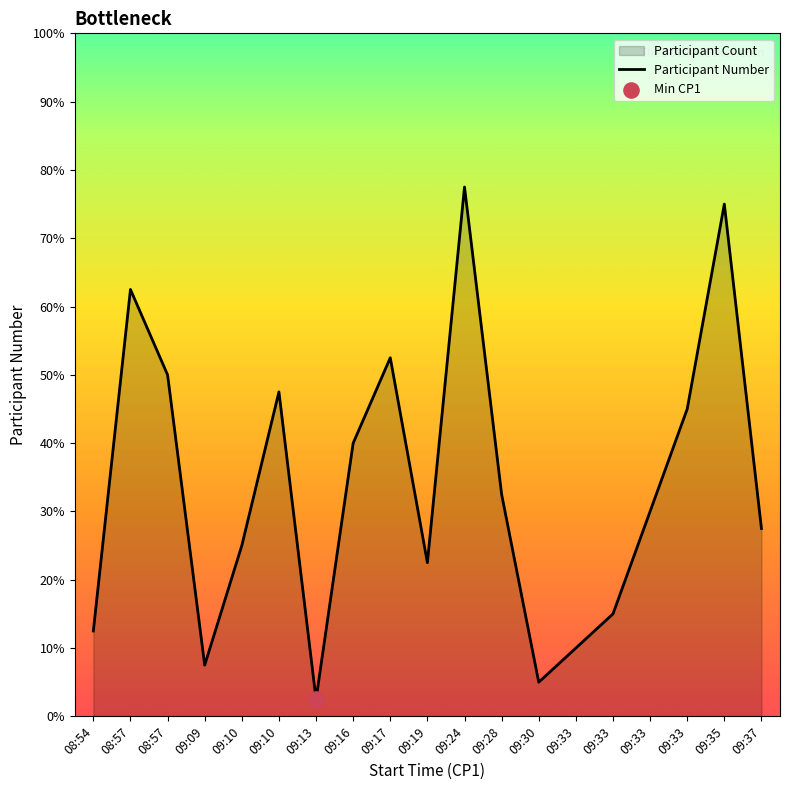

What is the change in value from 09:35 to 09:37?

-19